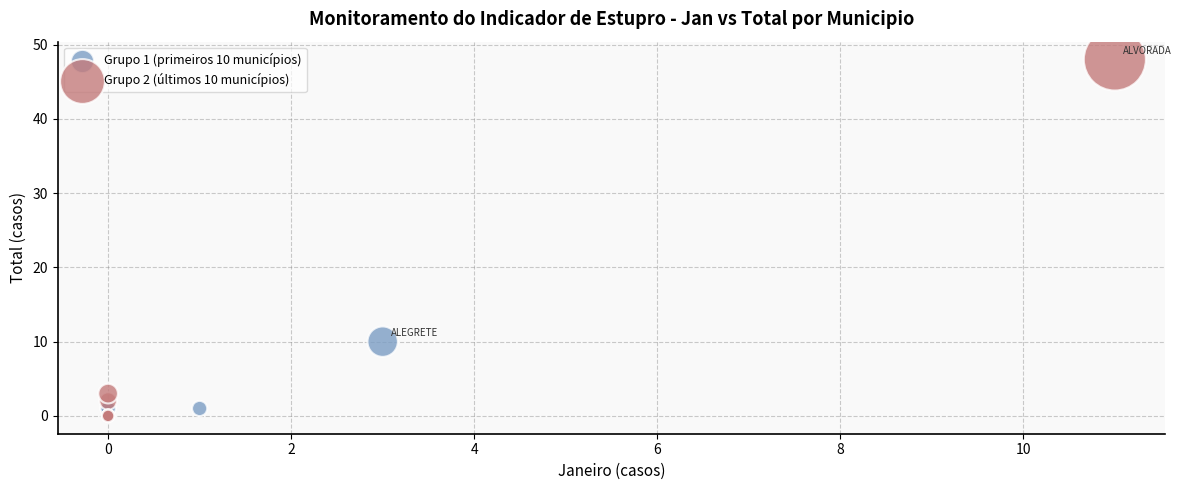

Which series has the widest spread of Y values?

Grupo 2 (últimos 10 municípios)